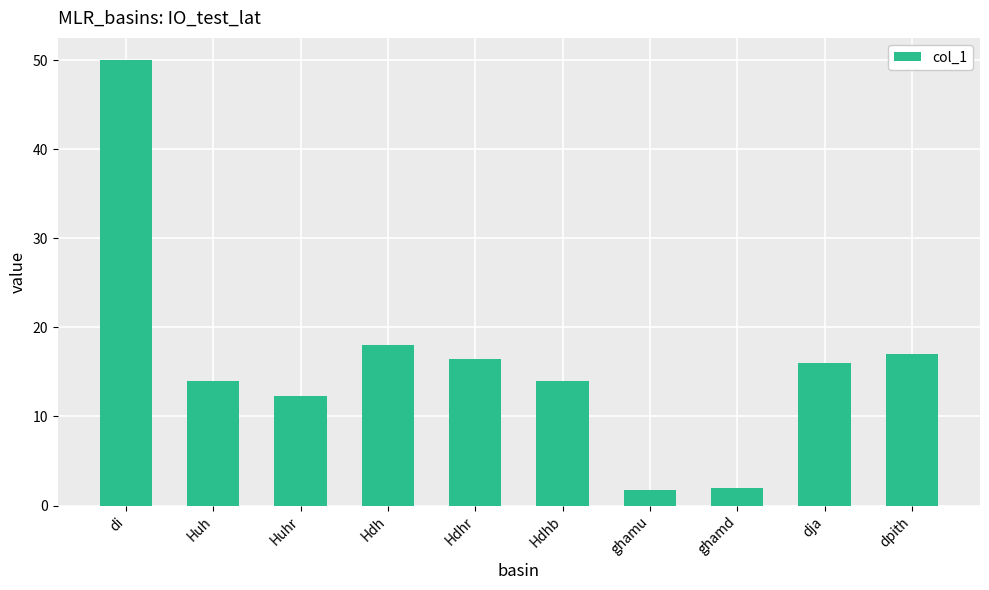

Which has a higher value, Hdh or dja?

Hdh